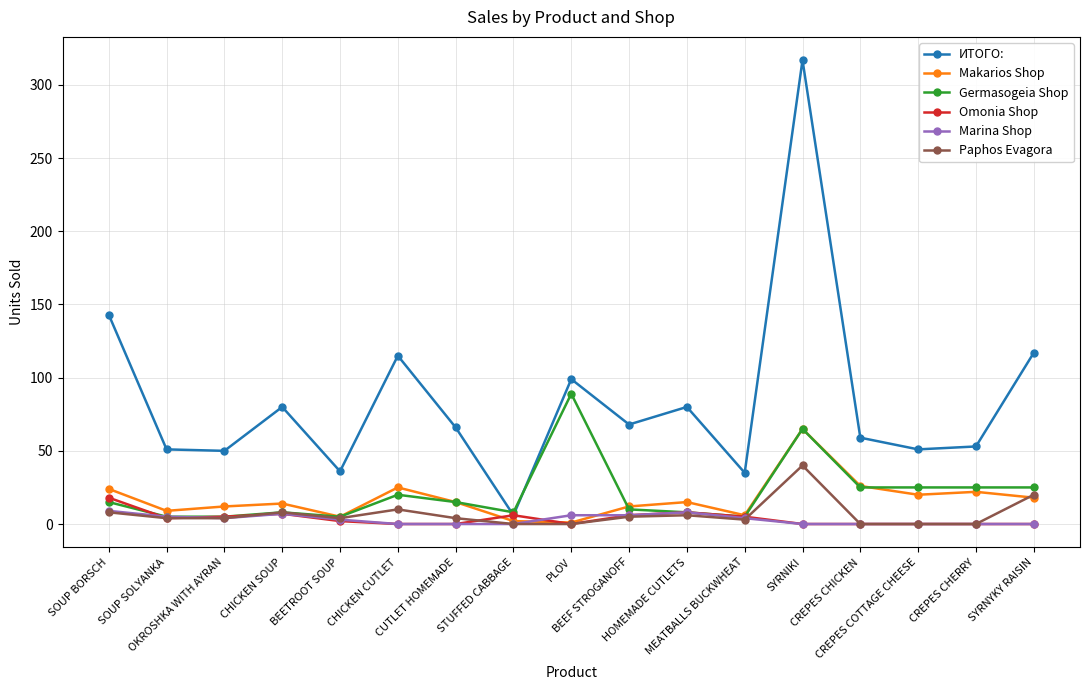

In ИТОГО:, how many points are higher than both neighbors (excluding endpoints)?

5